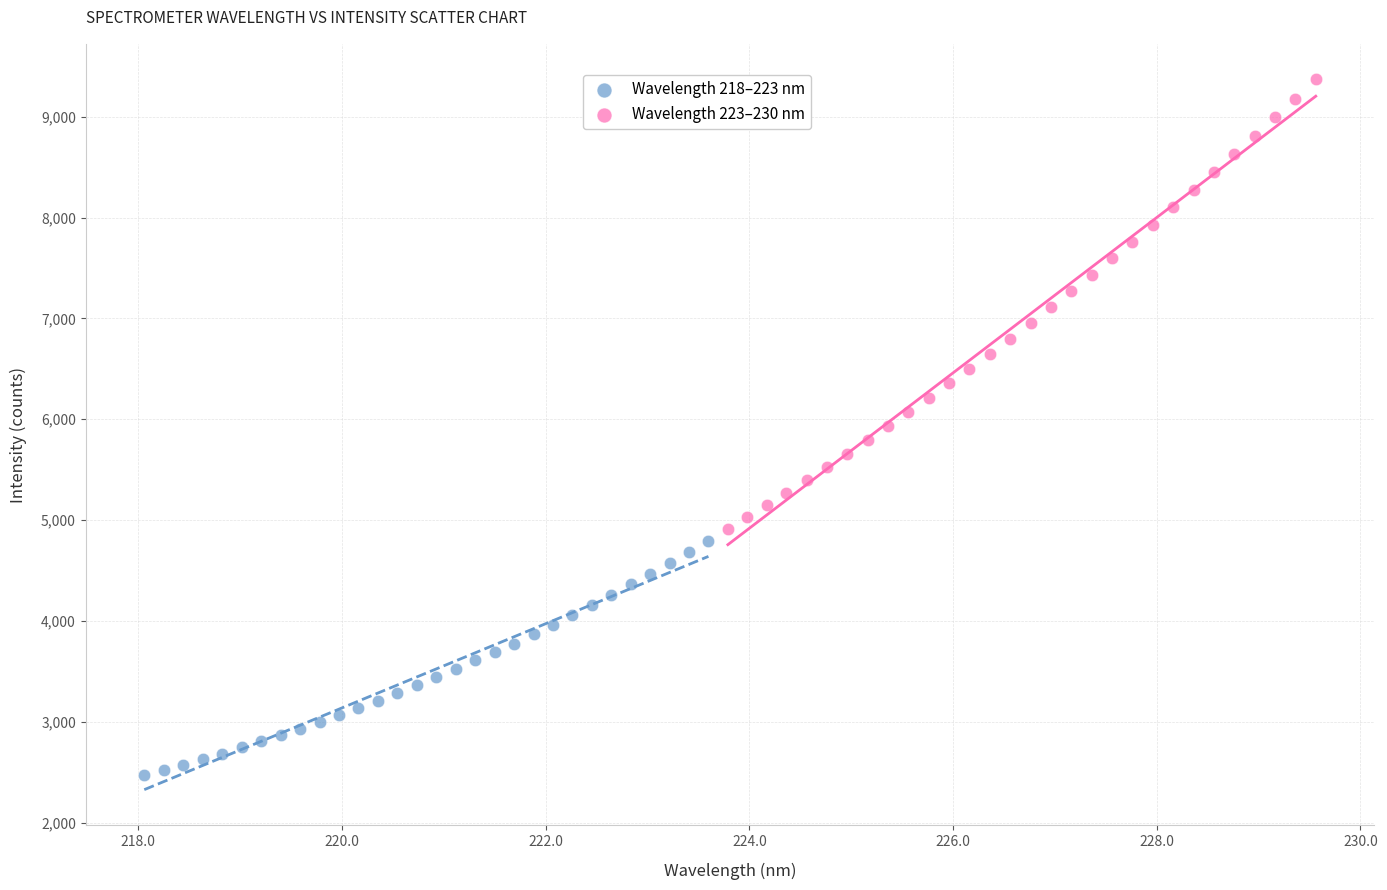

Which series has the largest Y range (max minus min)?

Wavelength 223–230 nm